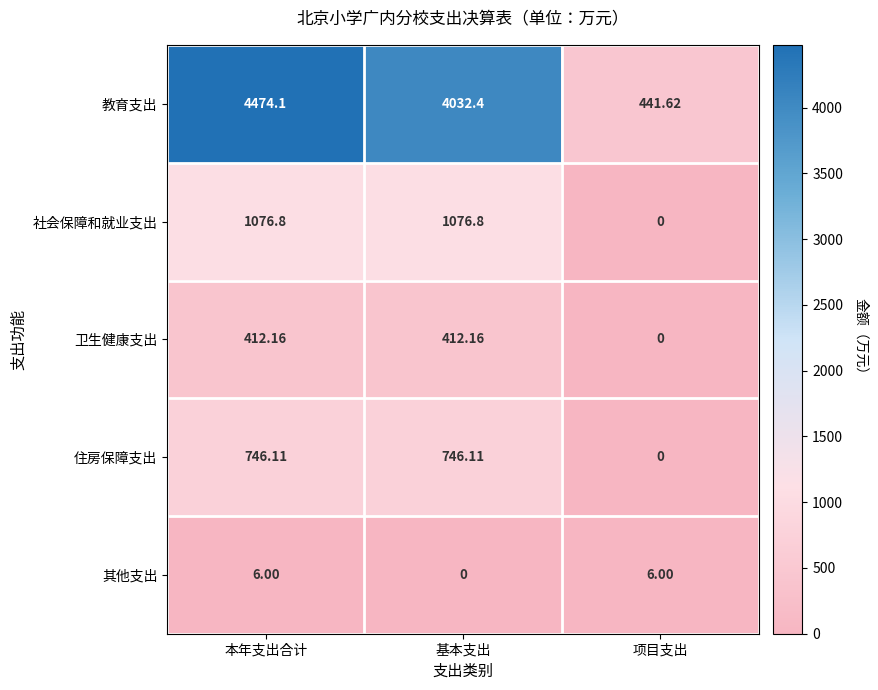

Between 本年支出合计 and 项目支出, which series saw the biggest shift?

教育支出